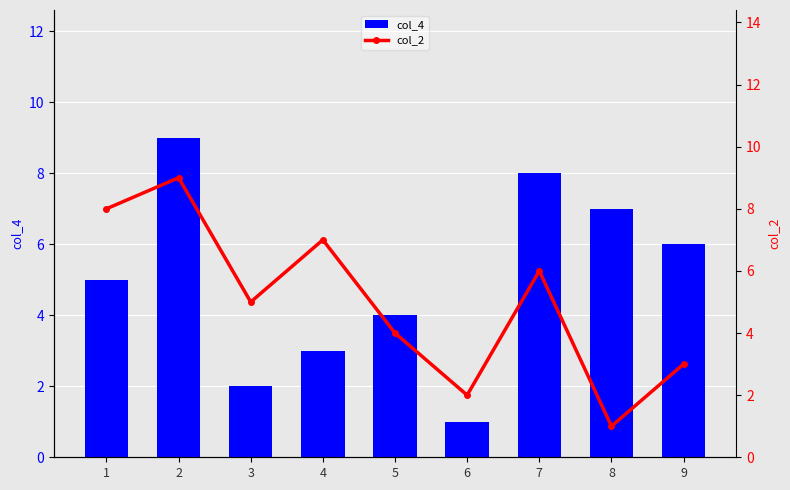

What is the total value across all series at 2?

18